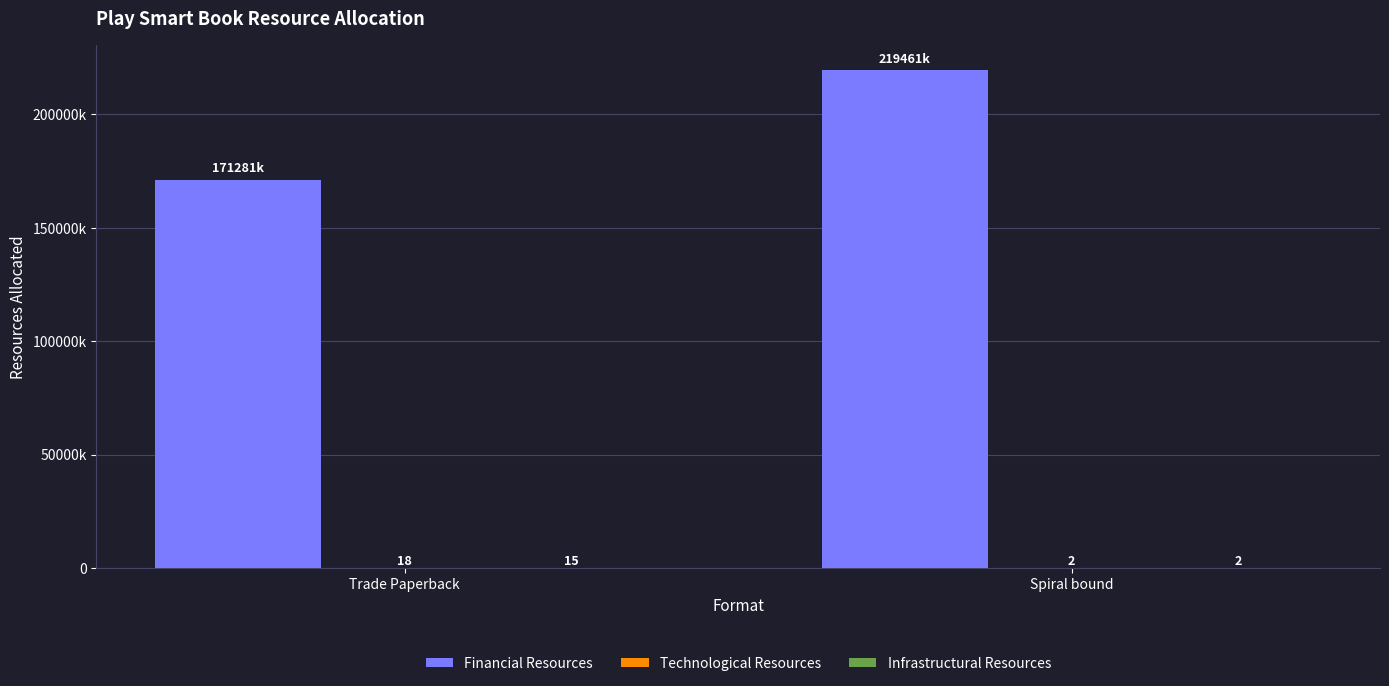

Are the bars horizontal?

No